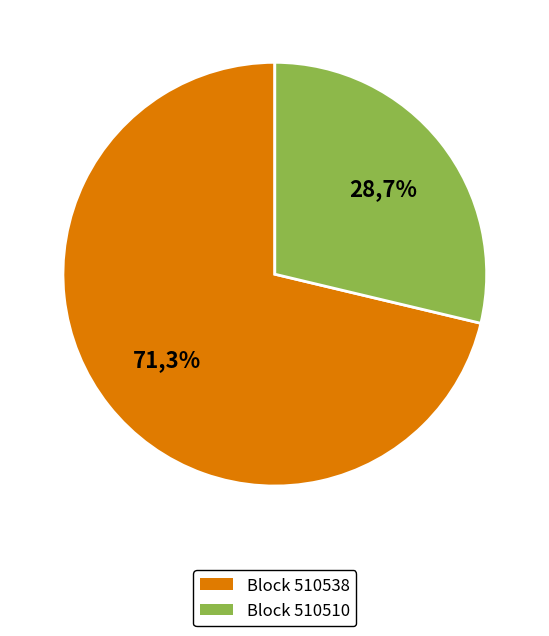

Which category has the smallest portion of the pie?

510510